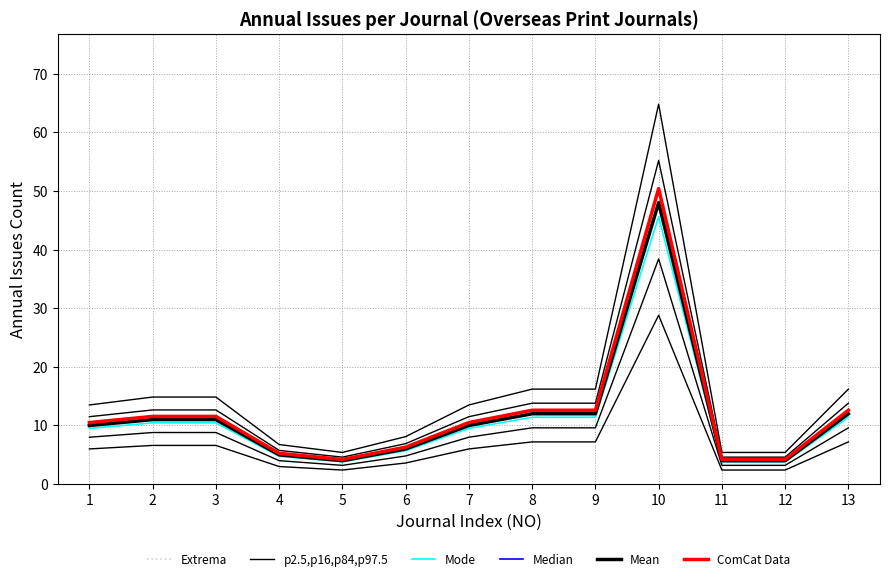

What is the minimum value shown in the chart?

2.4